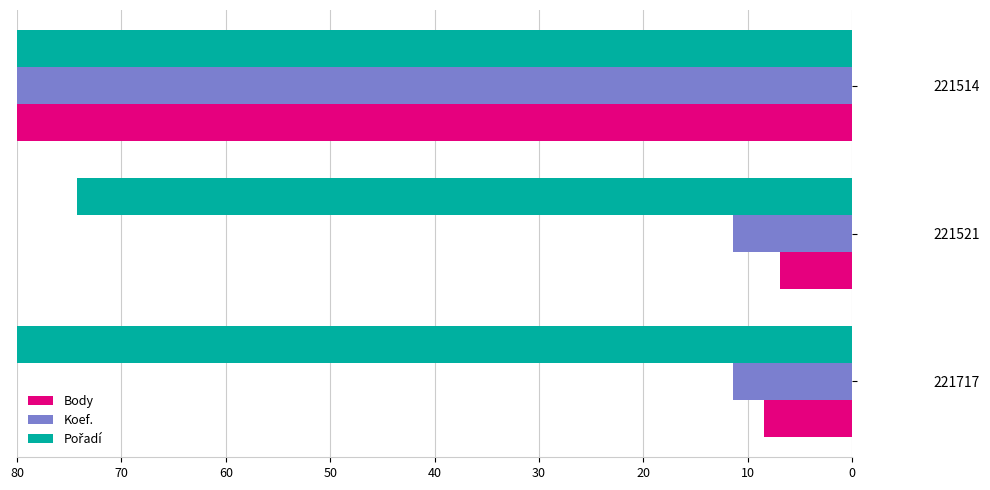

What is the difference between the maximum and minimum values in the Body series?

73.1